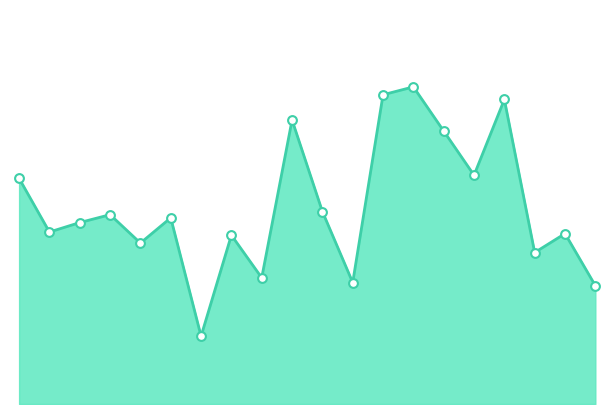

Does the chart have visible grid lines?

No